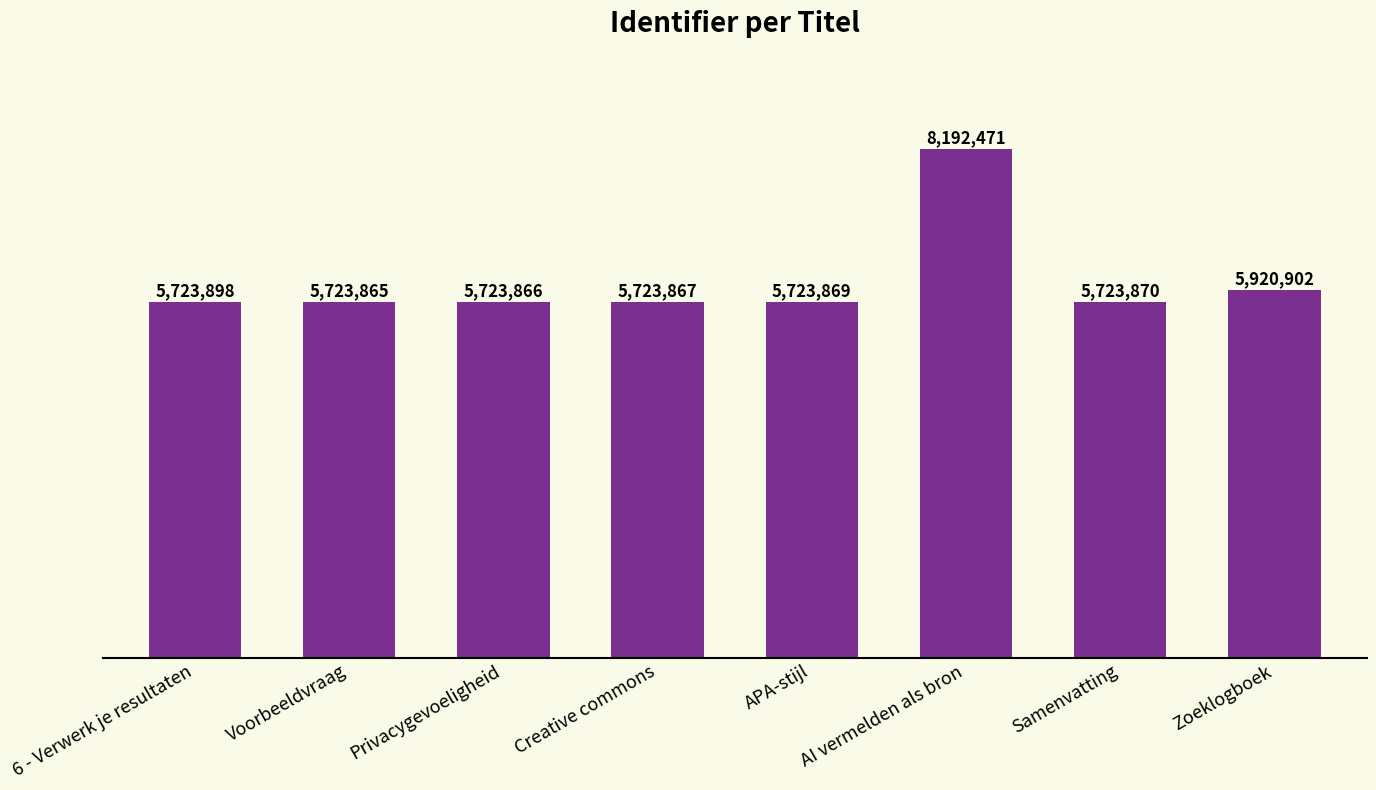

What is the minimum value shown in the chart?

5723865